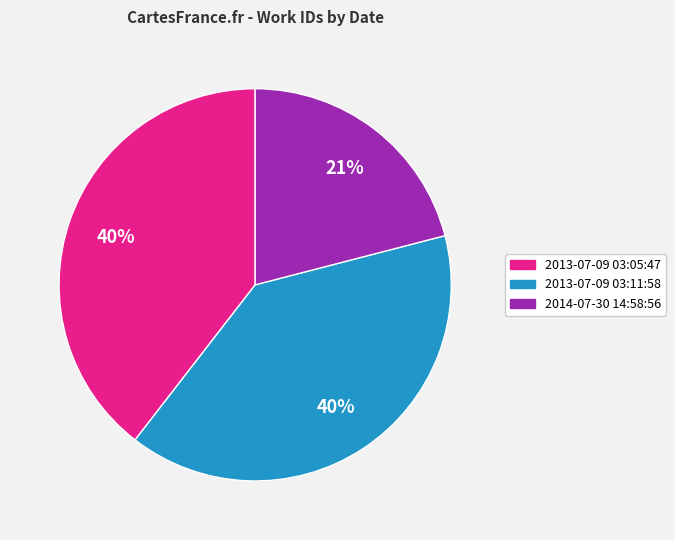

Between 2013-07-09 03:11:58 and 2014-07-30 14:58:56, which is larger?

2013-07-09 03:11:58